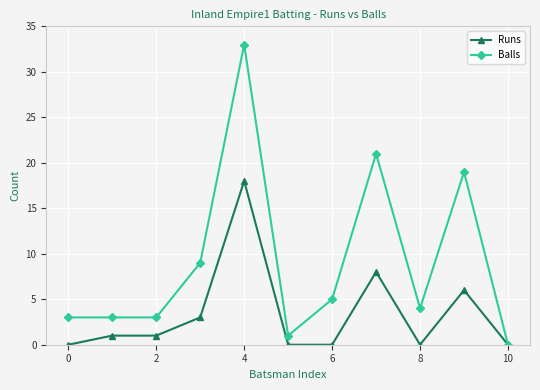

At how many categories does at least one series exceed 11?

3